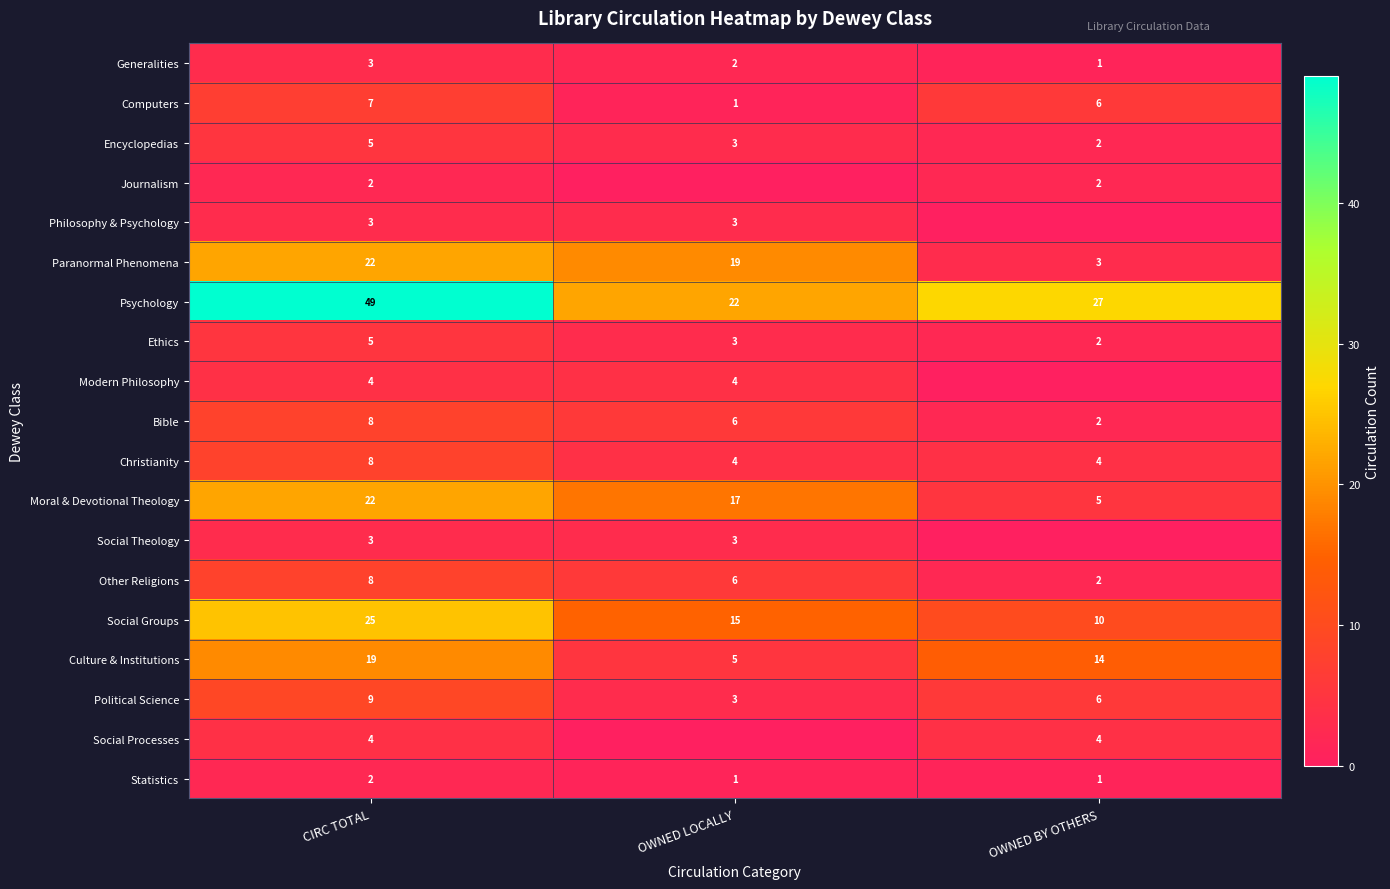

At which label is Other Religions closest to 5?

OWNED LOCALLY